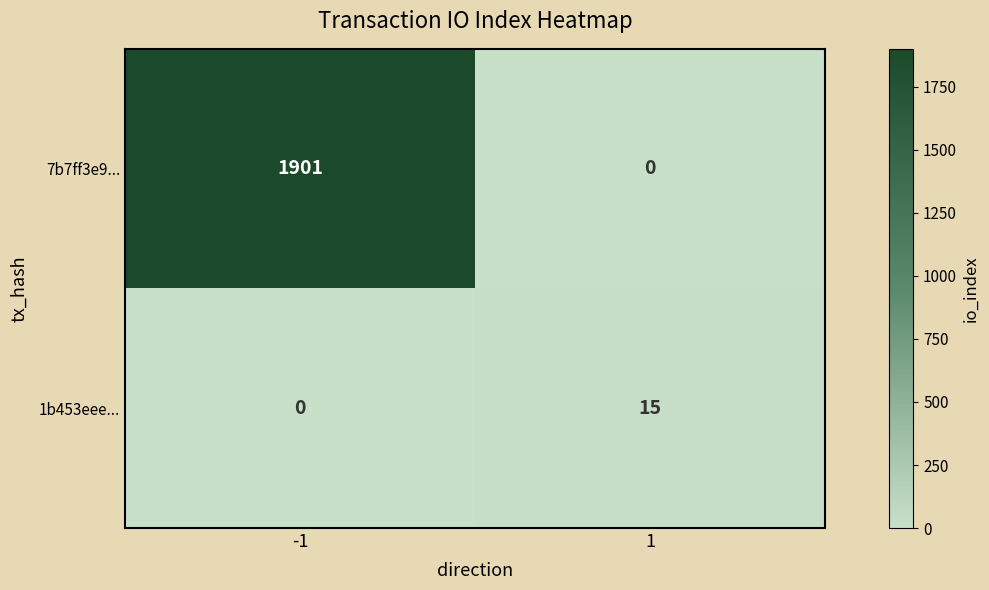

Rank the series by their average value, from lowest to highest.

1b453eee..., 7b7ff3e9...